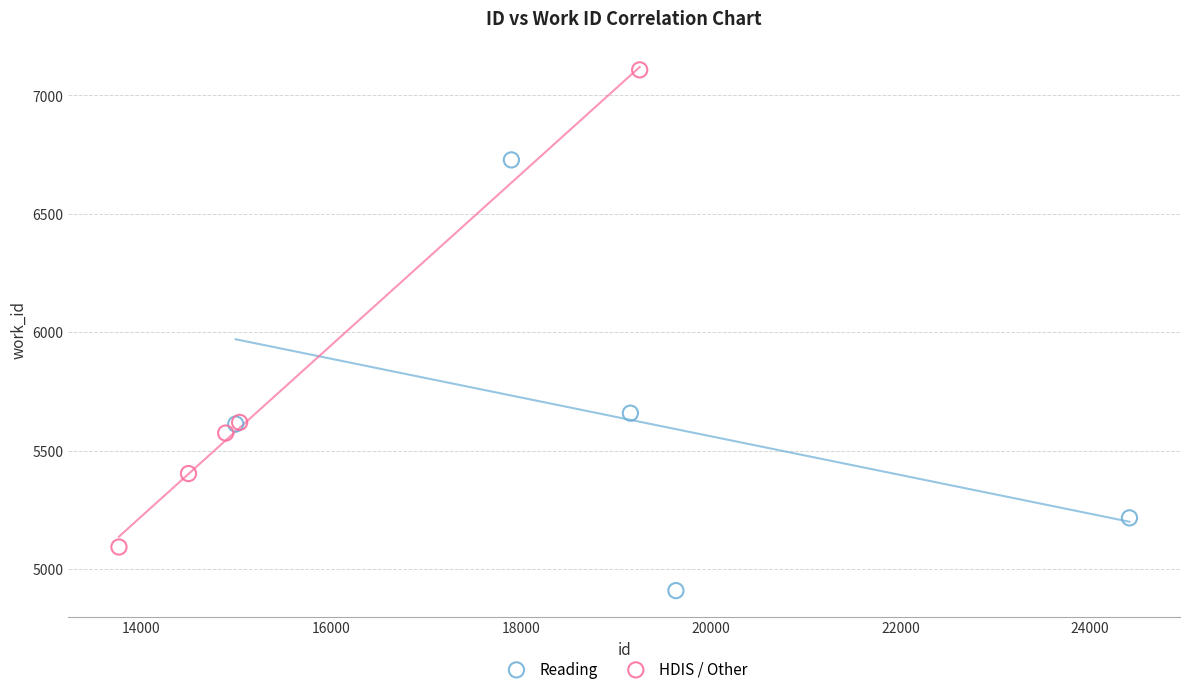

Which series contains the lowest Y value?

Reading